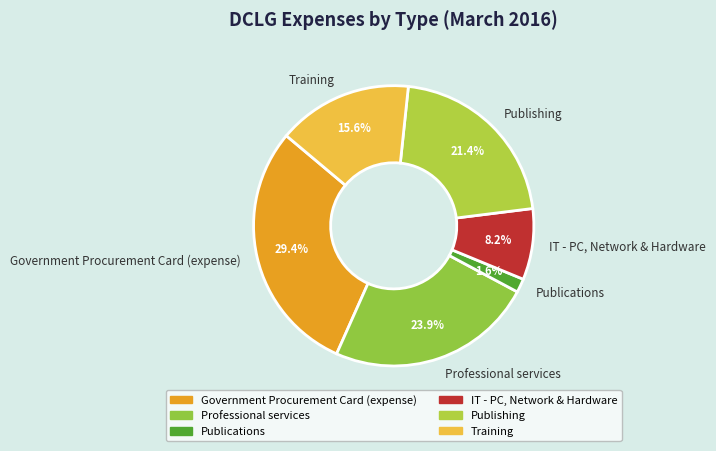

What percentage do Government Procurement Card (expense) and Training together represent?

45.0%